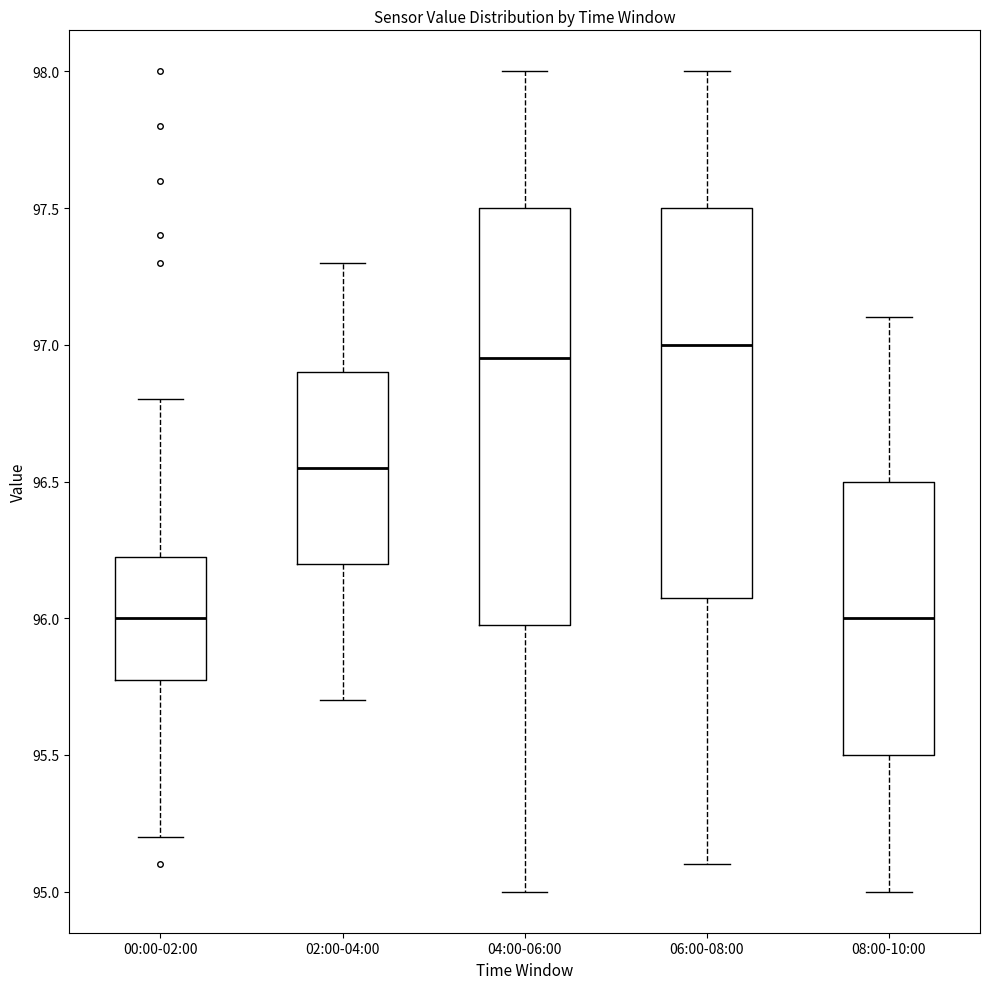

Where is the upper edge of the box for 08:00-10:00 on the y-axis? The values are not printed on the chart, so give them approximately, as read against the axis.

96.50